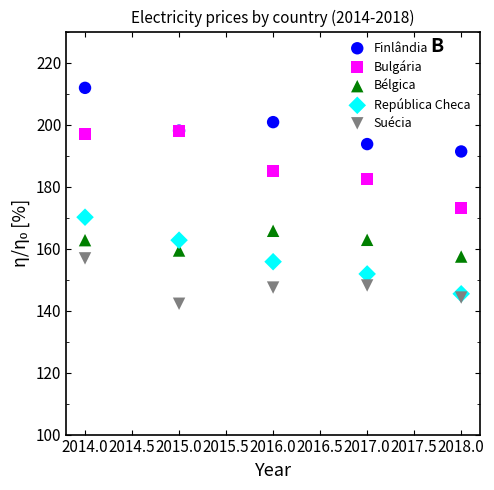

Which series reaches the maximum Y coordinate?

Finlândia